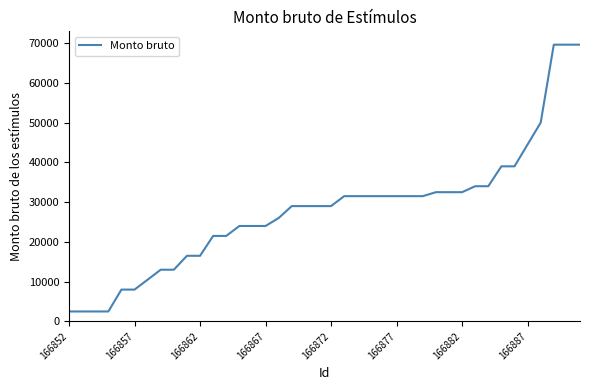

What is the difference between the maximum and minimum values?

67100